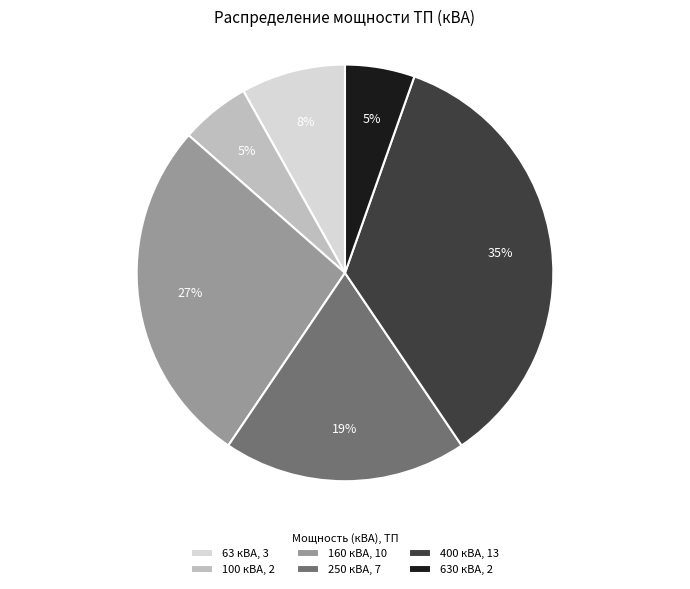

Is the sum of 63 кВА, 3 and 630 кВА, 2 greater than half?

No